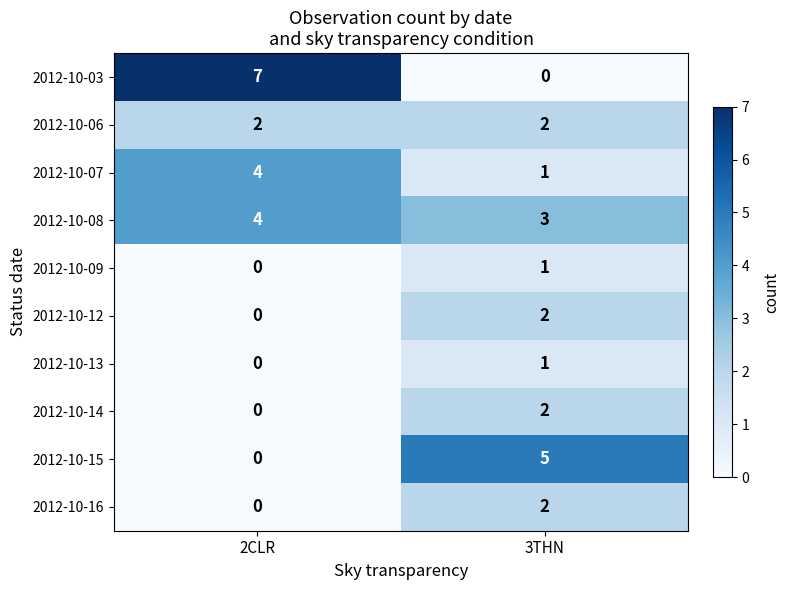

At which label is 2012-10-03 closest to 3?

3THN